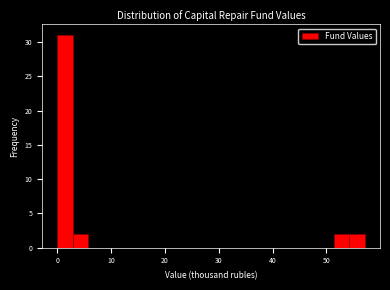

Read against the x-axis, roughly where is the centre of the tallest bar?

1